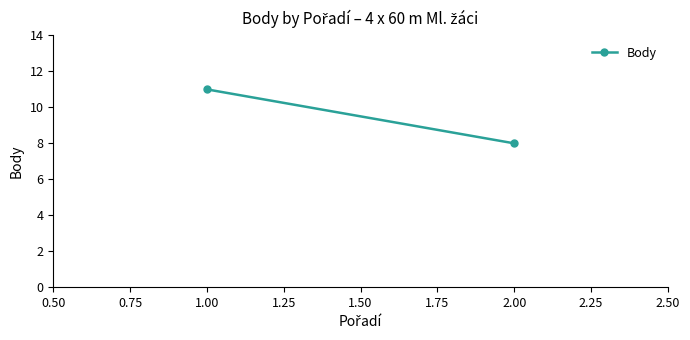

What is the sum of all values?

19